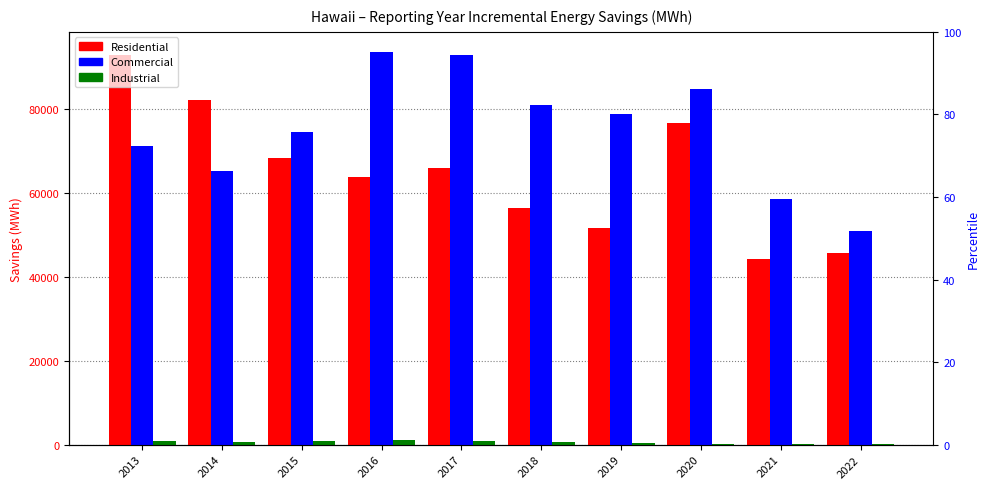

Rank the series by their maximum value, from highest to lowest.

Commercial, Residential, Industrial